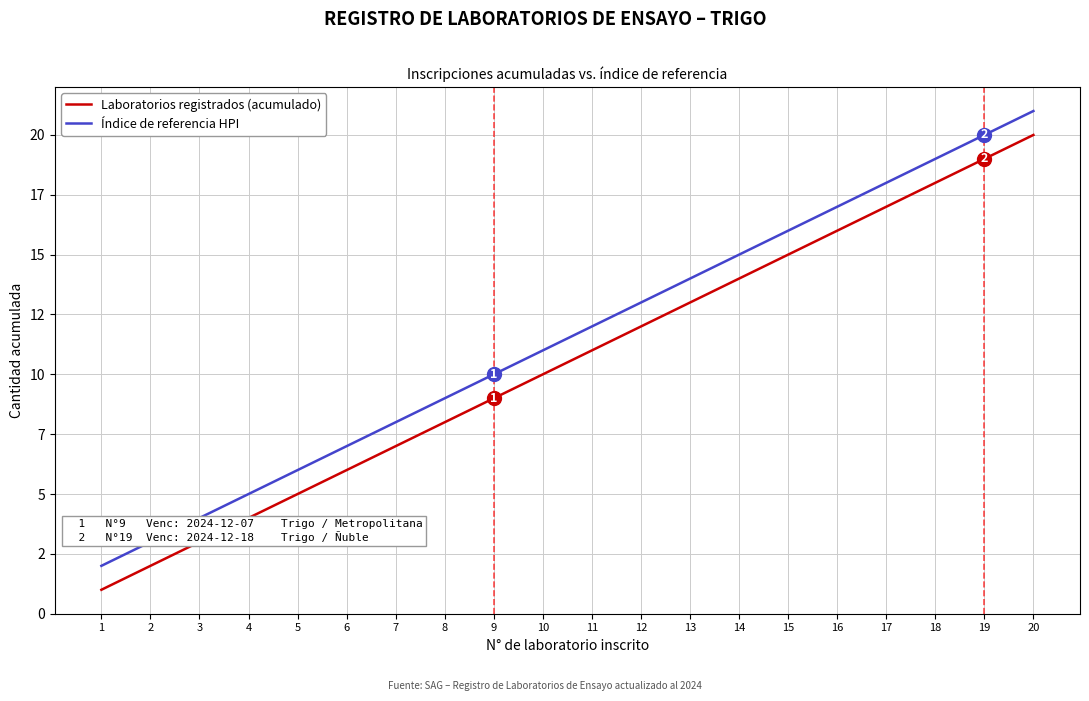

What is the average value of the Laboratorios registrados (acumulado) series?

10